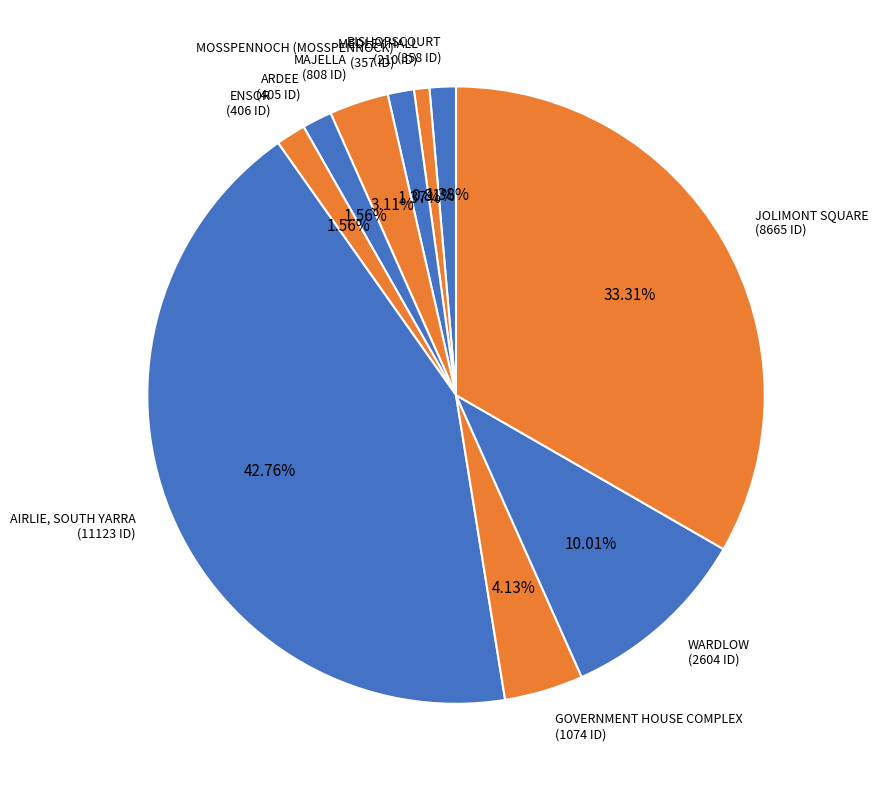

What percentage is the JOLIMONT SQUARE slice, to the nearest percent?

33%